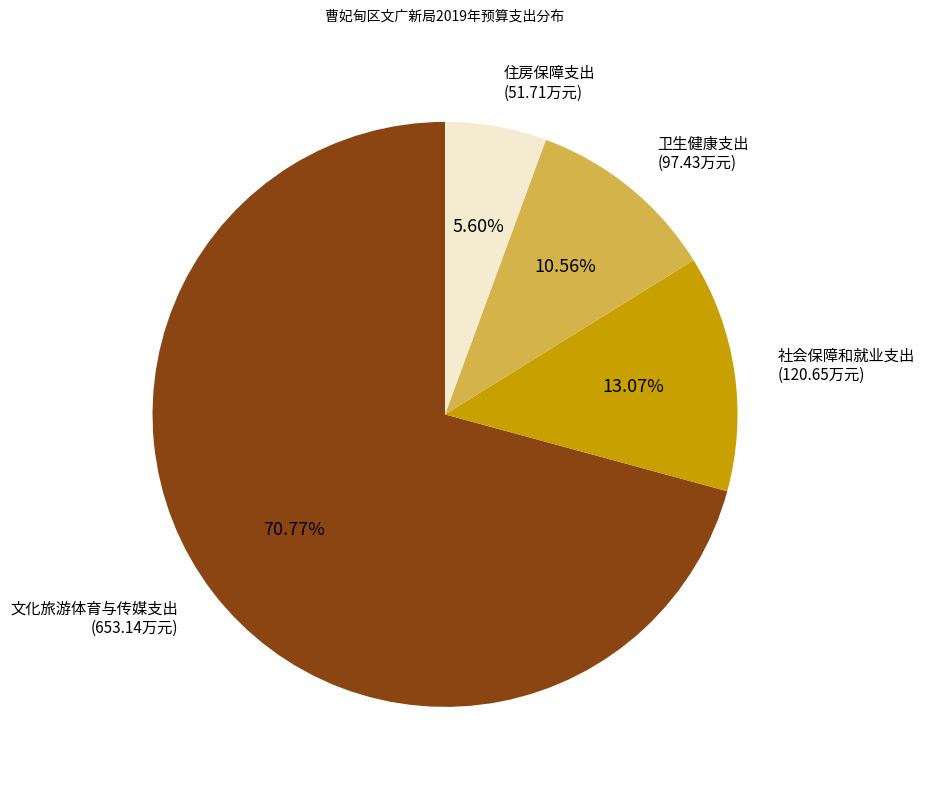

Is there any slice that represents more than half of the pie?

Yes